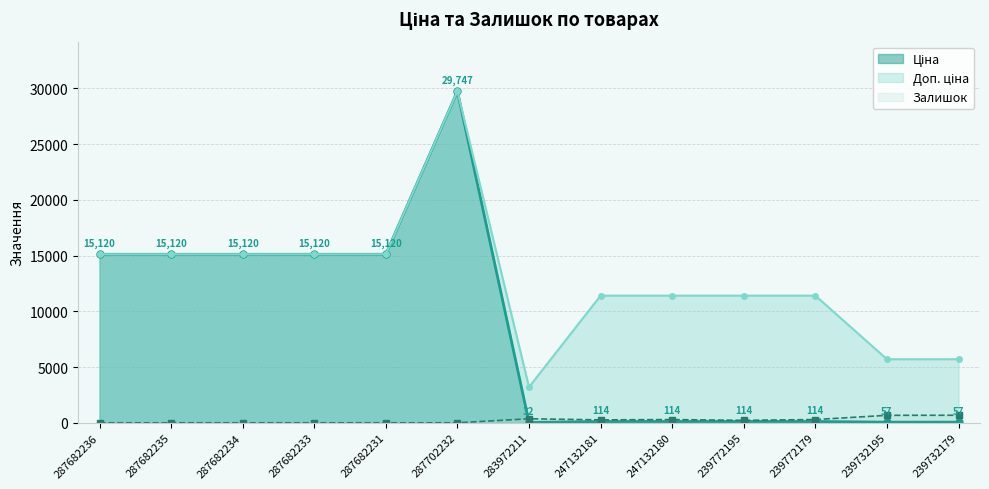

Between 287682236 and 247132180, which series saw the biggest shift?

Ціна